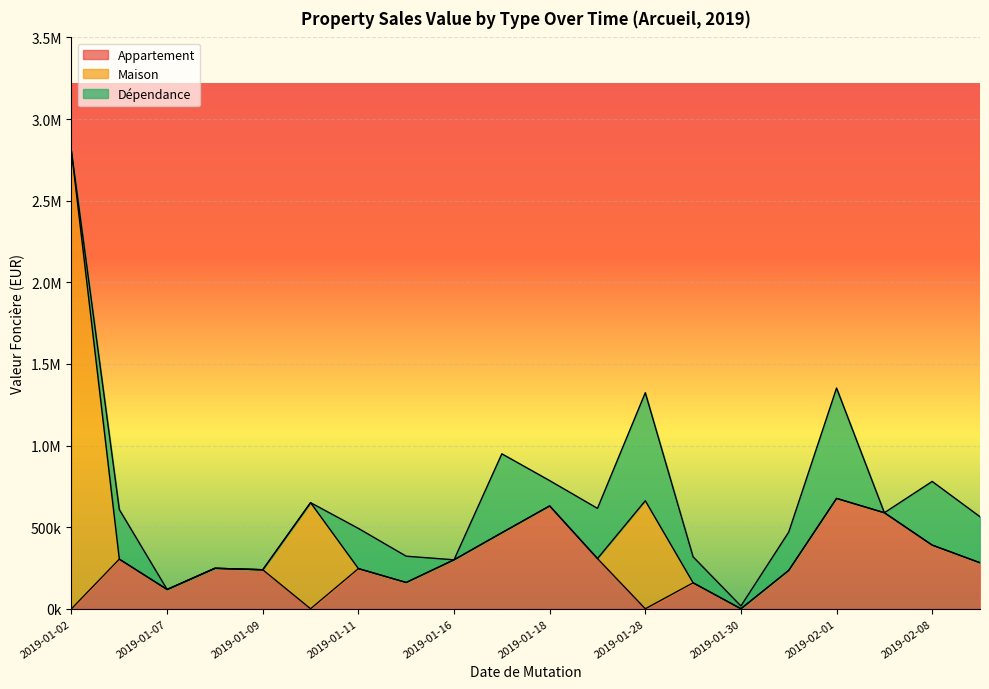

How many intersections are there between Appartement and Maison?

1